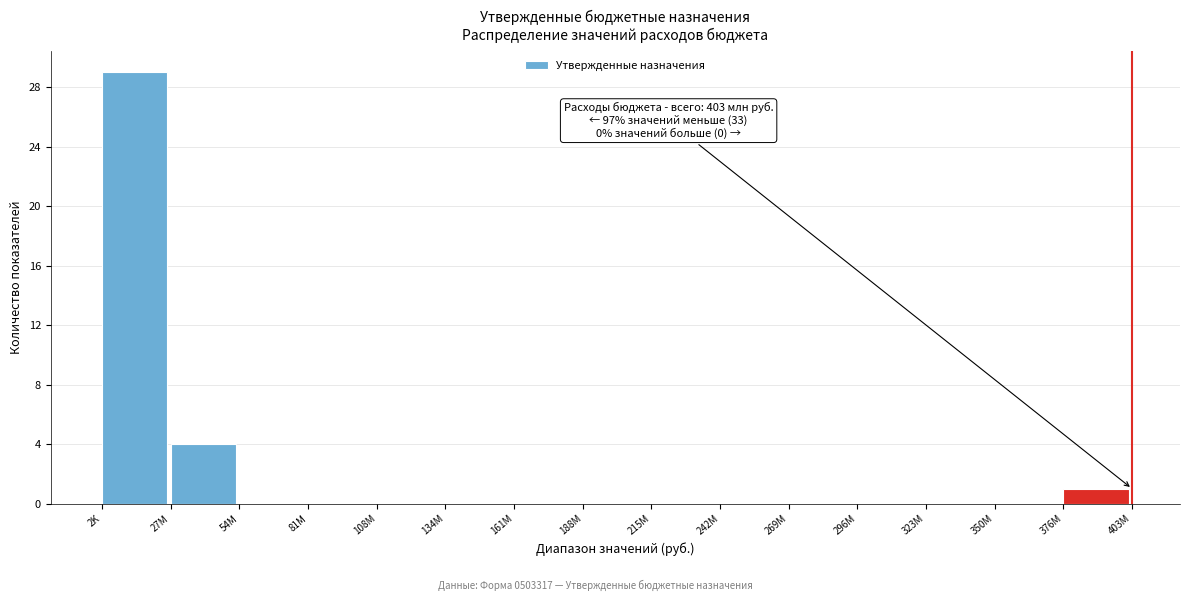

Reading right to left, transcribe all the data shown in this chart.

376M=1	350M=0	323M=0	296M=0	269M=0	242M=0	215M=0	188M=0	161M=0	134M=0	108M=0	81M=0	54M=0	27M=4	2K=29